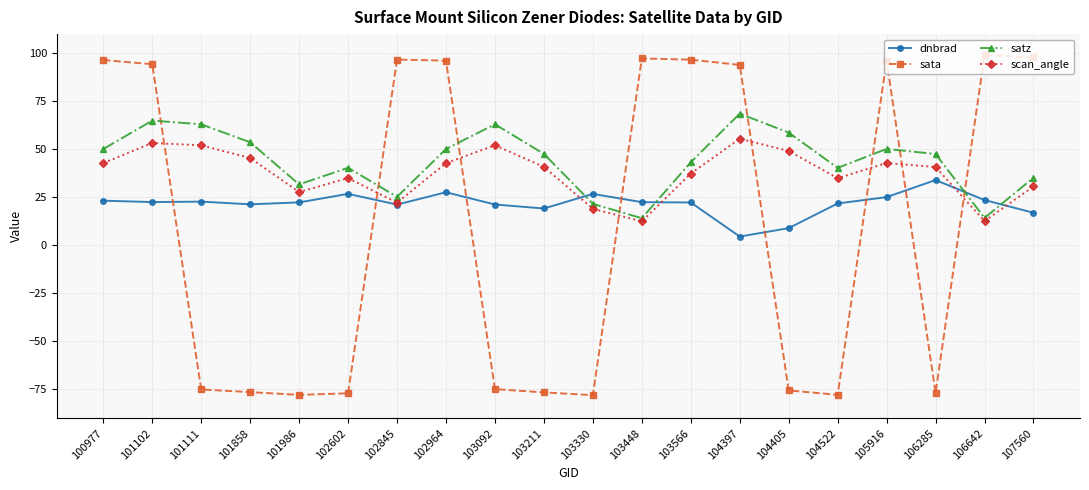

What is the difference between the satz values at 107560 and 100977?

14.9